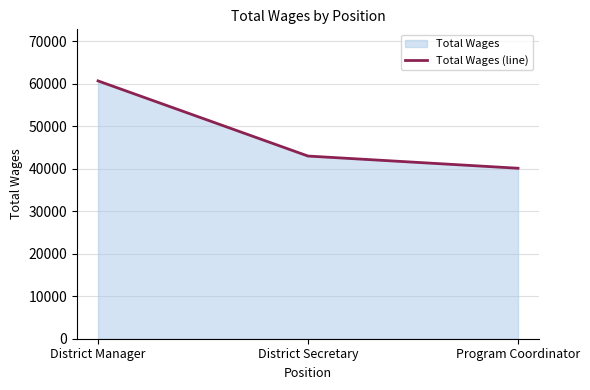

How many lines are shown in the chart?

1